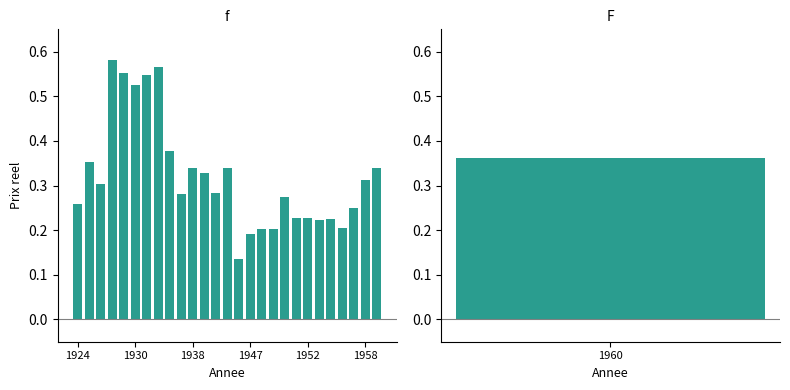

What is the minimum value shown in the chart?

0.1